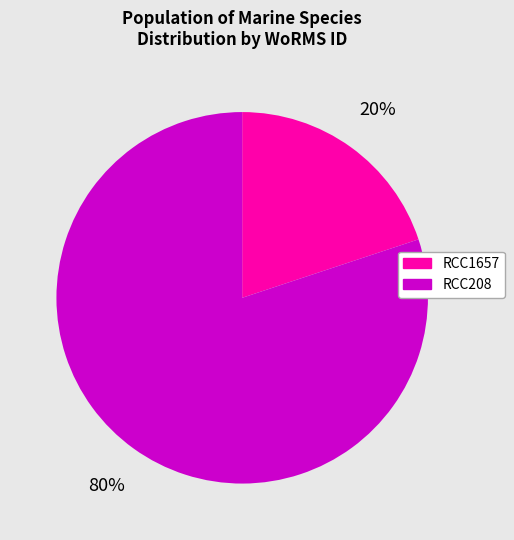

Rank the categories by value from highest to lowest.

RCC208, RCC1657